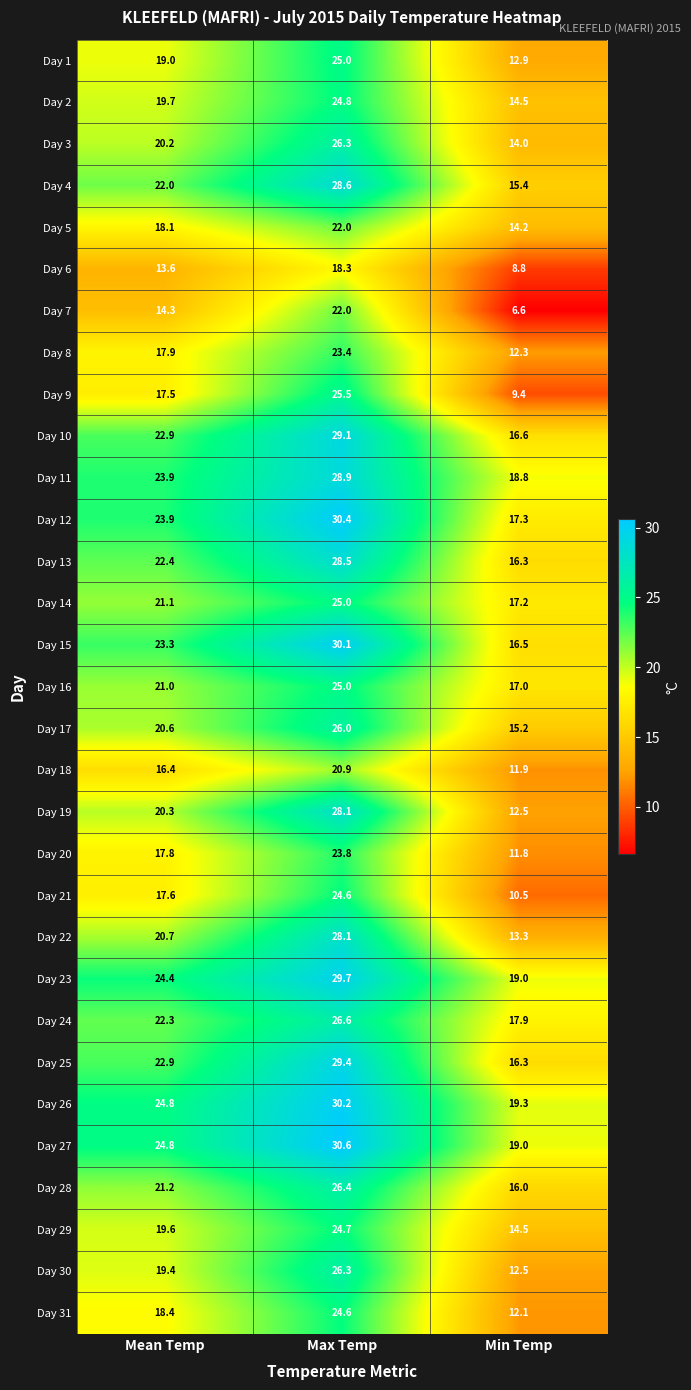

The Day 12 series shows 23.9 at Mean Temp. True or false?

True